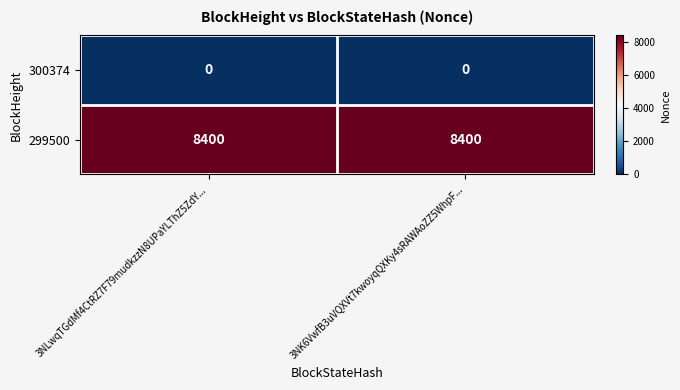

What is the difference between the highest and lowest values at 3NK6VwfB3uVQXVt7kwoyqQXKy4sRAWAoZZ5WhpF...?

8400